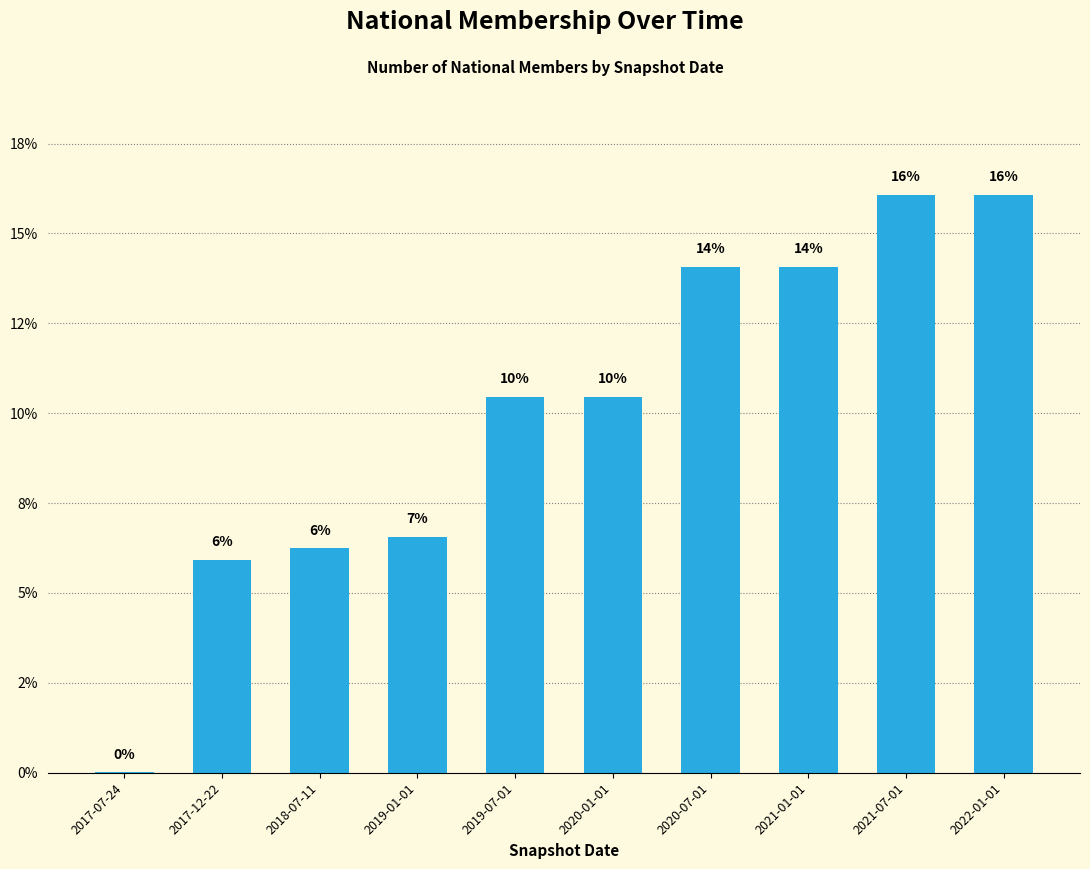

The value at 2020-01-01 is 16.3. True or false?

False